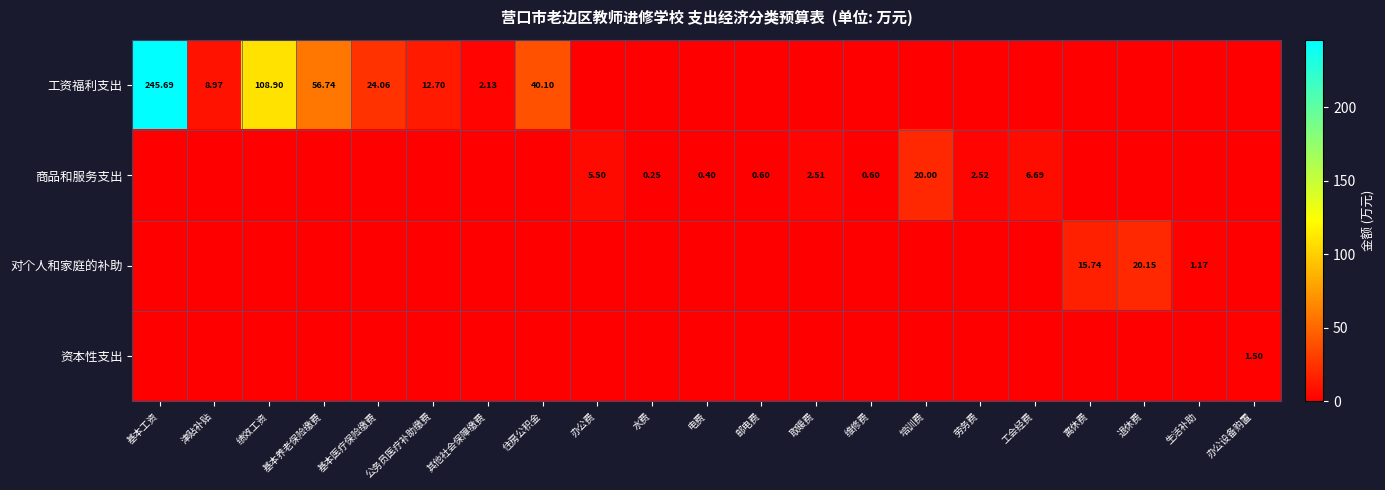

At which label is 对个人和家庭的补助 closest to 10?

离休费